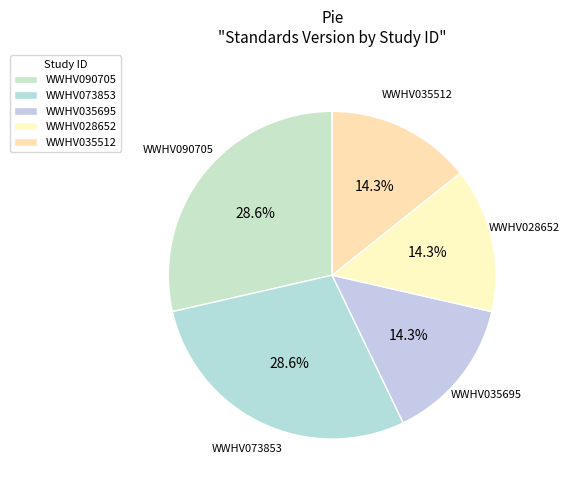

Does WWHV073853 represent more than half of the total?

No